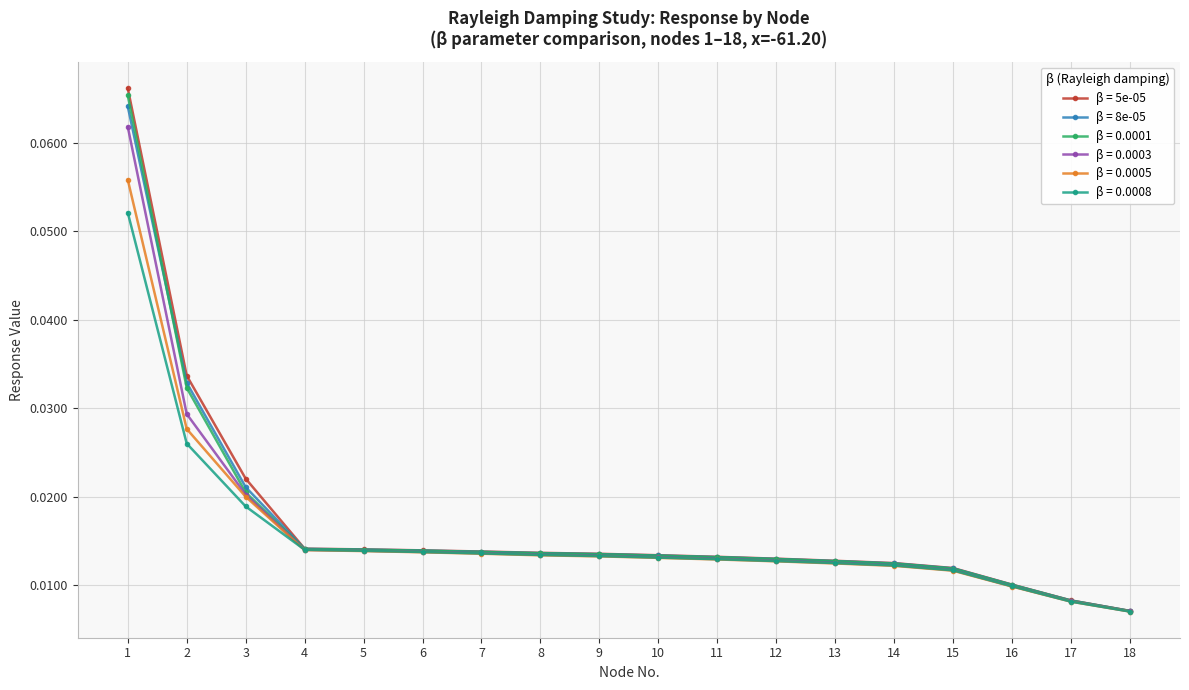

How many lines are shown in the chart?

6